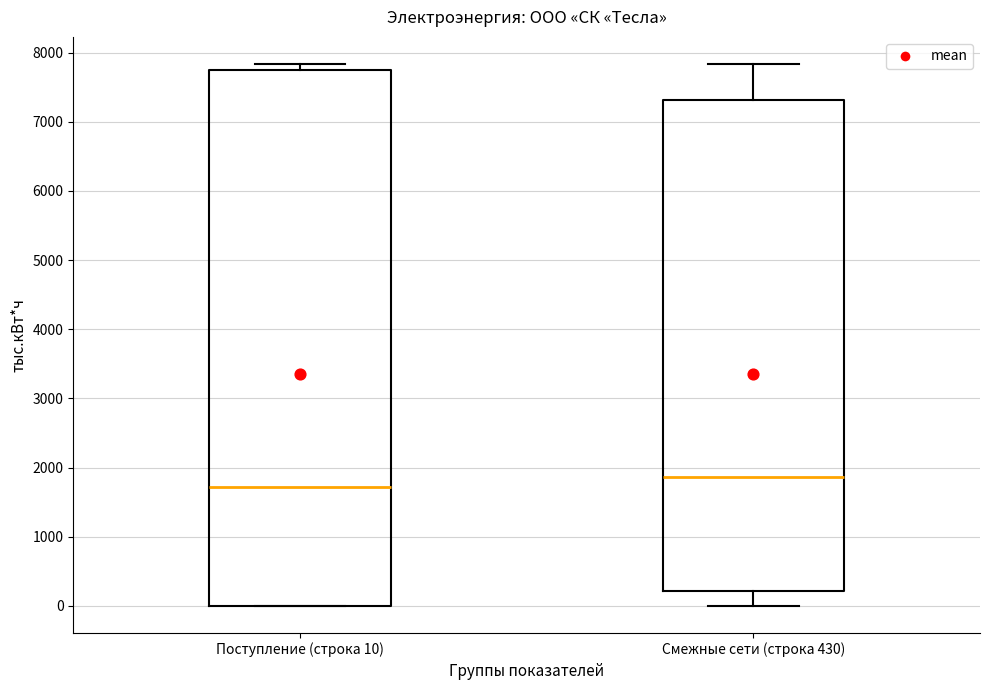

Comparing the boxes themselves (not the whiskers), which one is the tallest?

Поступление (строка 10)